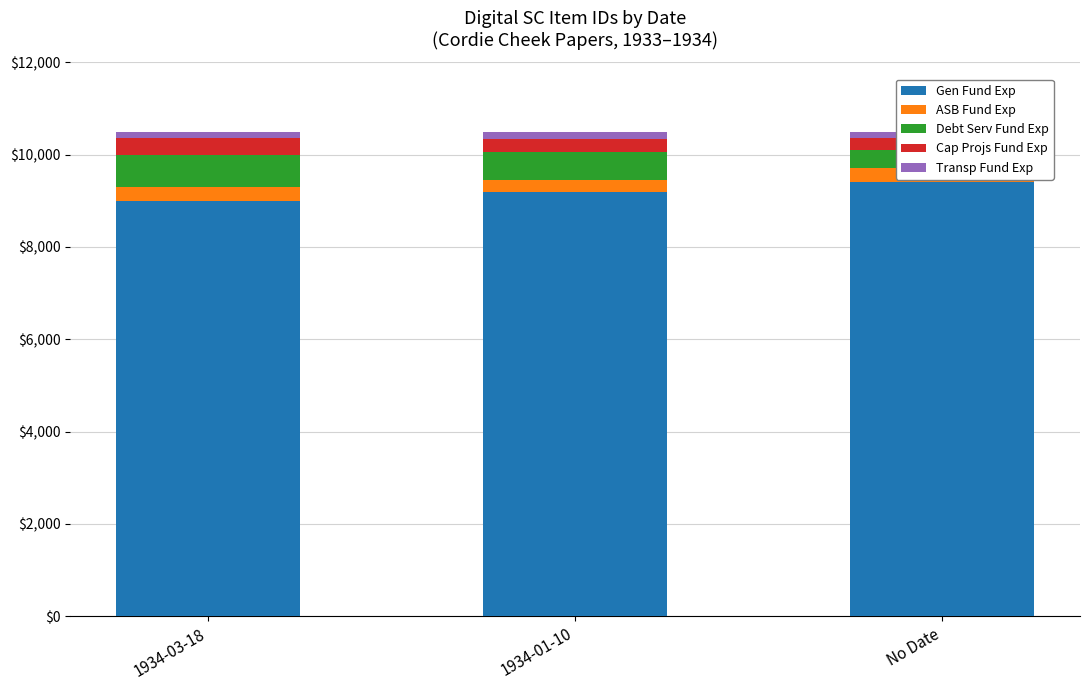

What is the average value of the Debt Serv Fund Exp series?

567